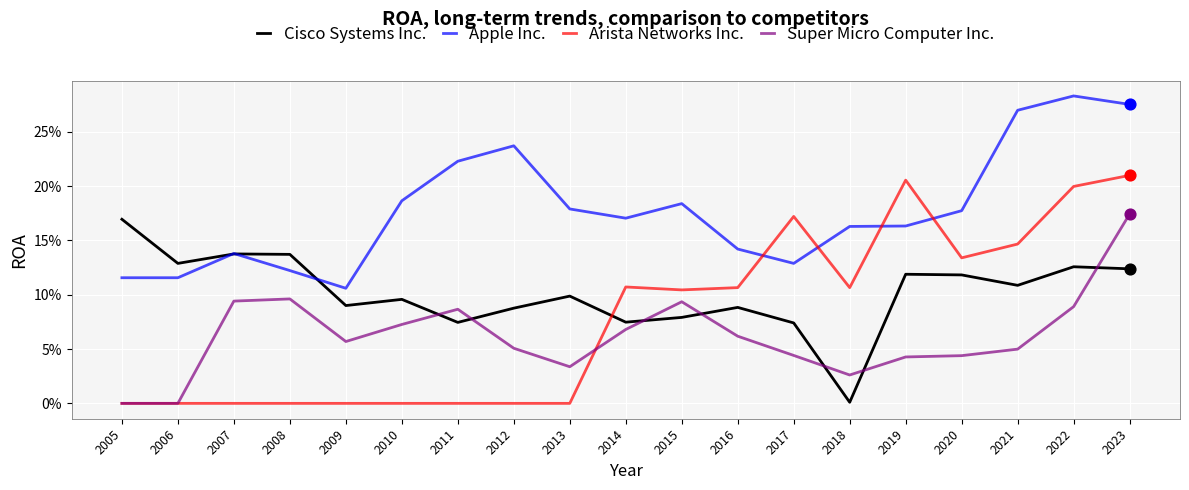

What are all the series names shown in the legend?

Cisco Systems Inc., Apple Inc., Arista Networks Inc., Super Micro Computer Inc.